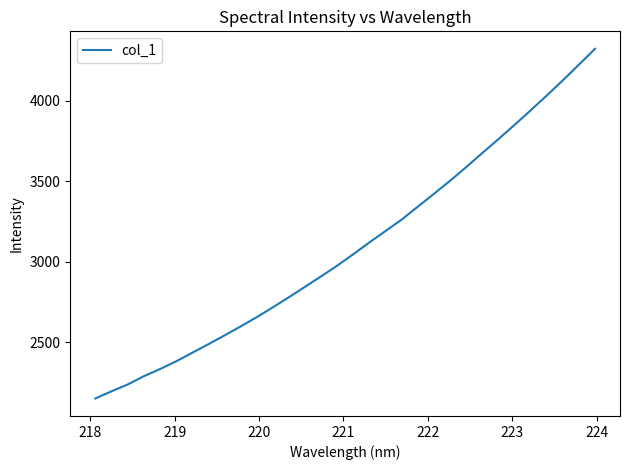

What is the minimum value shown in the chart?

2151.7